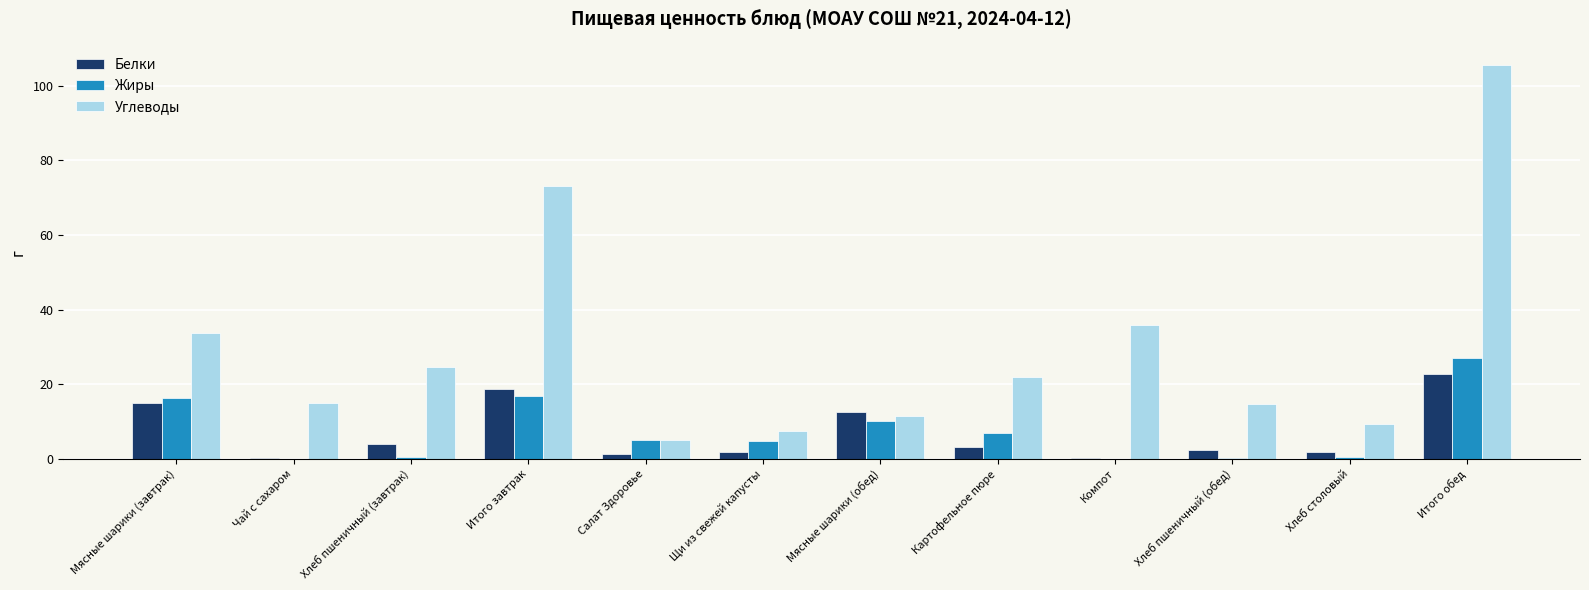

At which label does Углеводы first exceed 21?

Мясные шарики (завтрак)